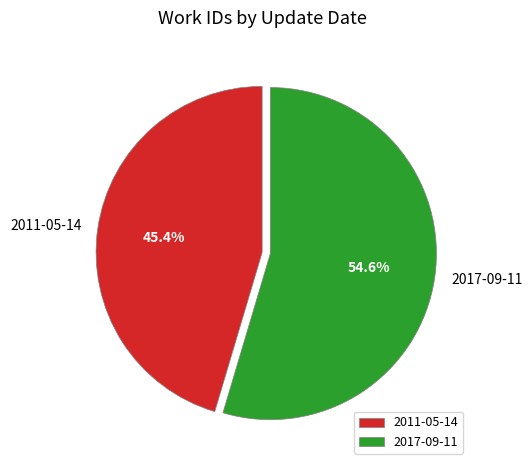

Between 2017-09-11 and 2011-05-14, which is larger?

2017-09-11